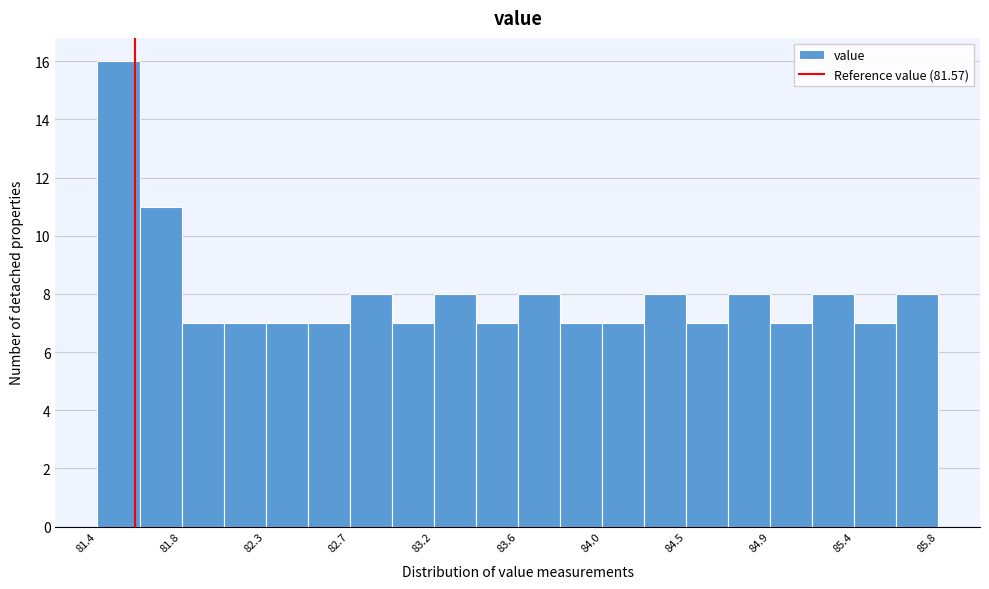

Reading left to right, transcribe this chart: for each bar, give the range it covers on the x-axis and its height. Neither the bar edges nor the heights are printed on the chart, so give them approximately, as read against the axes.

81.35 to 81.60: 16
81.60 to 81.80: 11
81.80 to 82.05: 7
82.05 to 82.25: 7
82.25 to 82.50: 7
82.50 to 82.70: 7
82.70 to 82.95: 8
82.95 to 83.15: 7
83.15 to 83.40: 8
83.40 to 83.60: 7
83.60 to 83.80: 8
83.80 to 84.05: 7
84.05 to 84.25: 7
84.25 to 84.50: 8
84.50 to 84.70: 7
84.70 to 84.95: 8
84.95 to 85.15: 7
85.15 to 85.40: 8
85.40 to 85.60: 7
85.60 to 85.85: 8